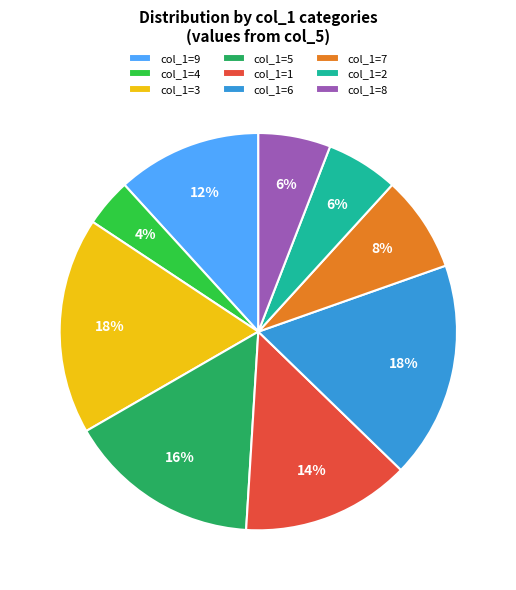

To the nearest percent, what is the difference between the col_1=1 and col_1=7 slice percentages?

6%